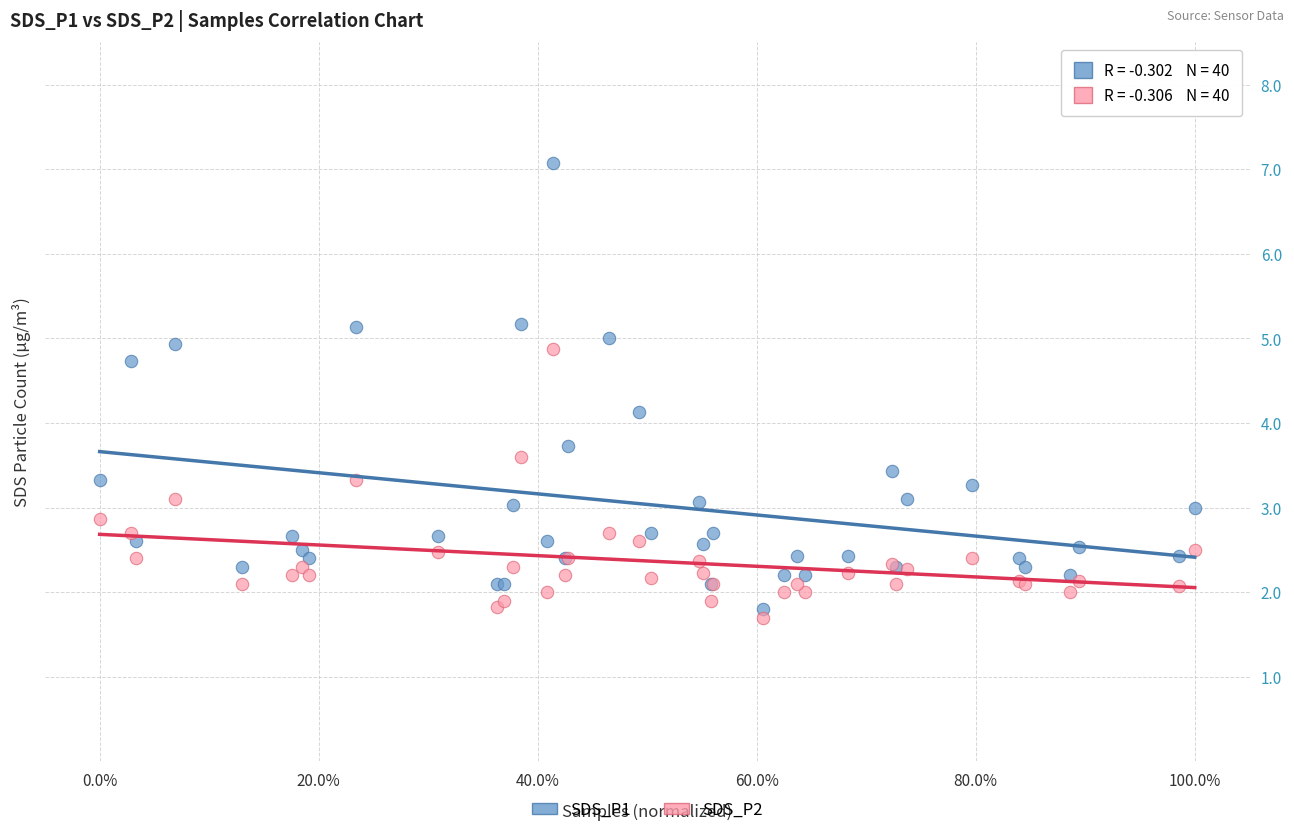

In the SDS_P1 series, what Y value is closest to 4?

4.1